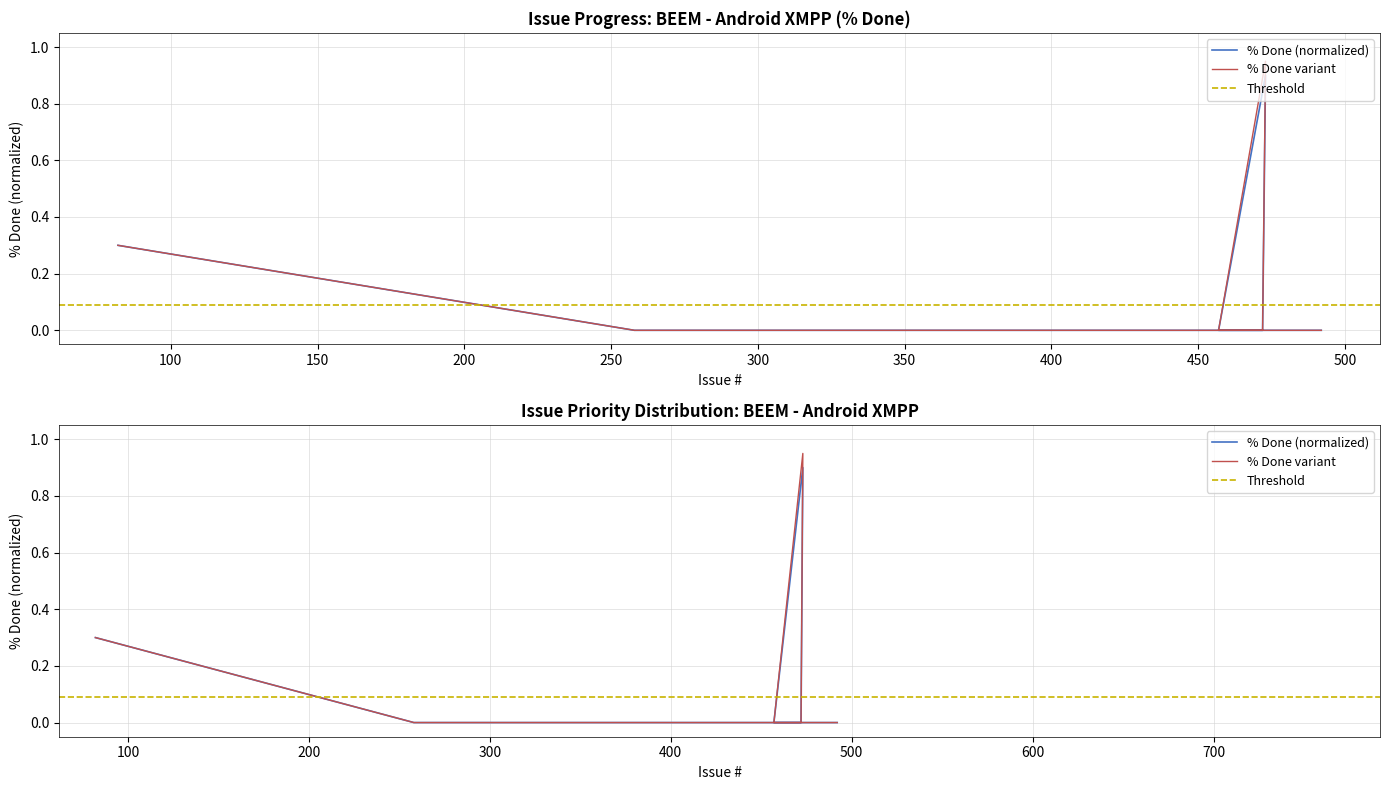

What is the label of the 12th point from the right?

82